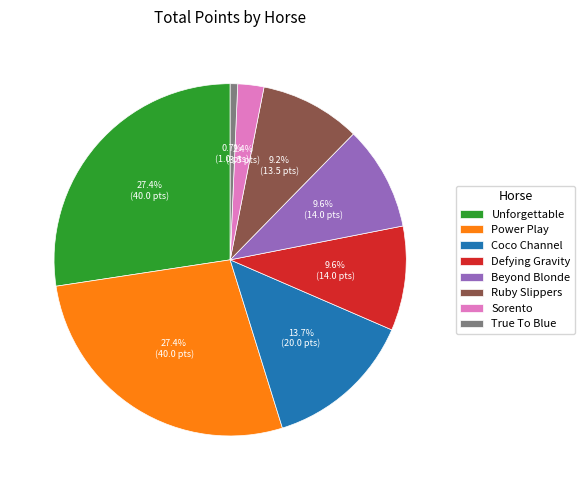

Which slice is the smallest?

True To Blue